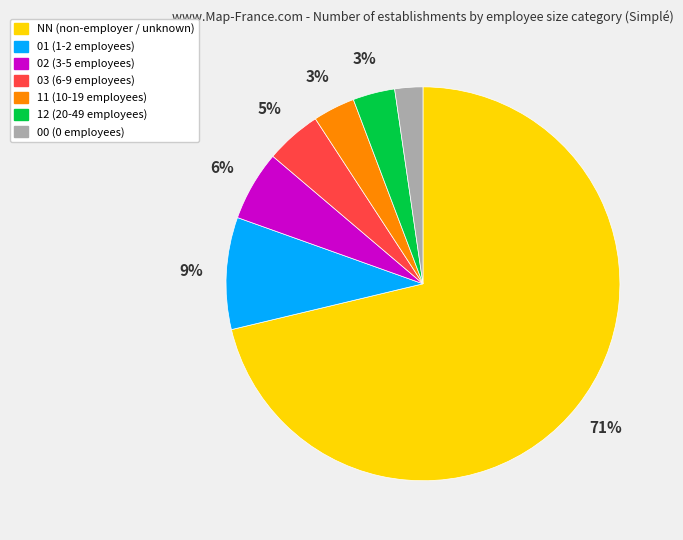

Combined, do NN and 00 account for over 50%?

Yes